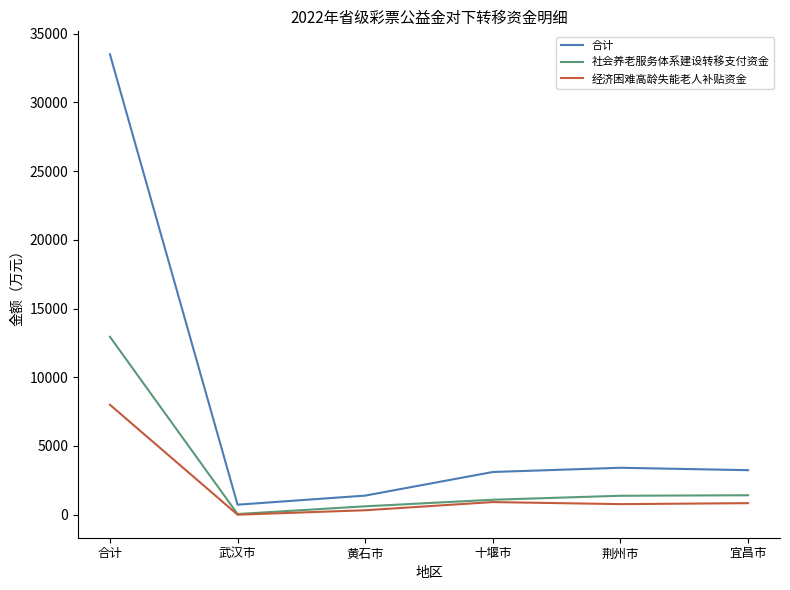

Is this an area chart (filled region under the line)?

No